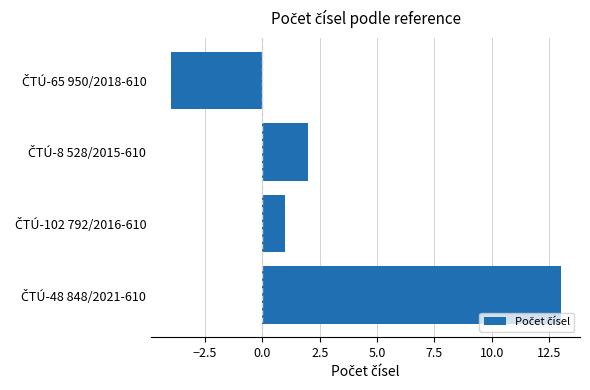

What is the maximum value shown in the chart?

13